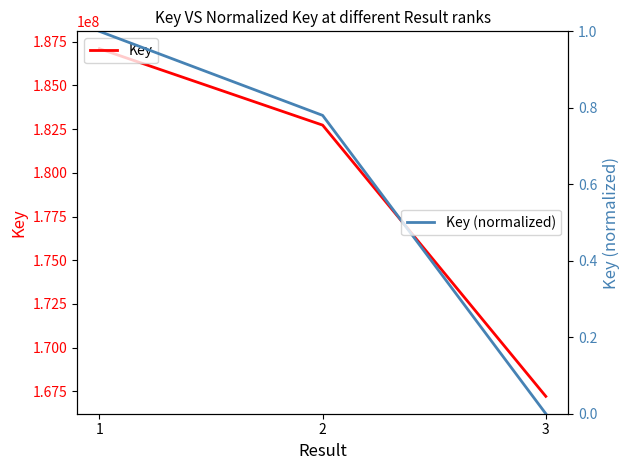

At which category is the sum across all series the highest?

1